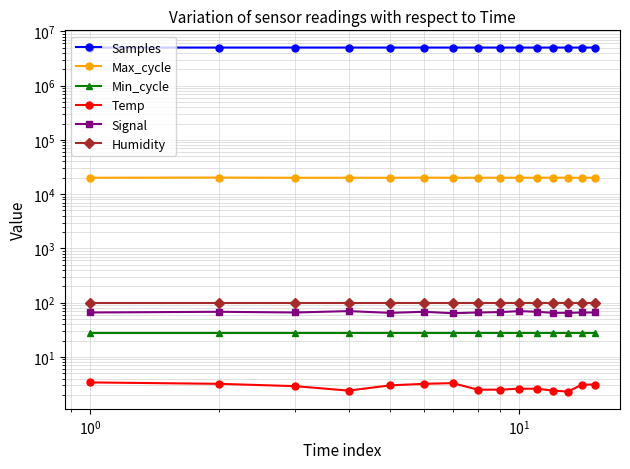

Is the value of Max_cycle at 11 greater than the value of Min_cycle at 6?

Yes